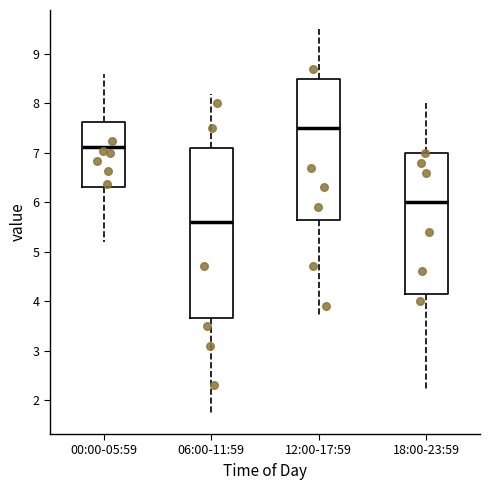

Which box's median line is the lowest?

06:00-11:59